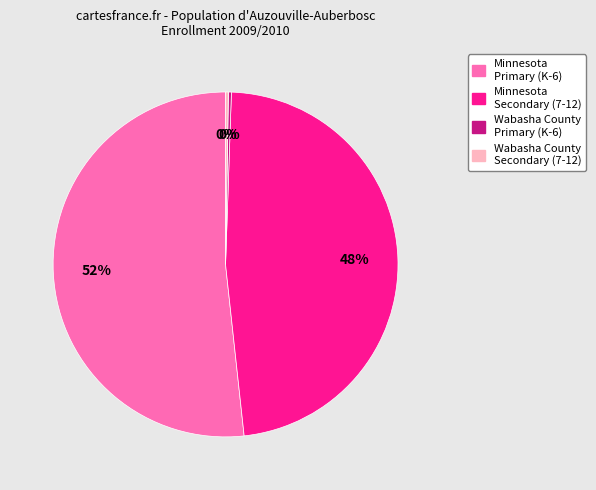

Approximately how many times larger is the value at Minnesota Primary (K-6) compared to Minnesota Secondary (7-12)?

1.1